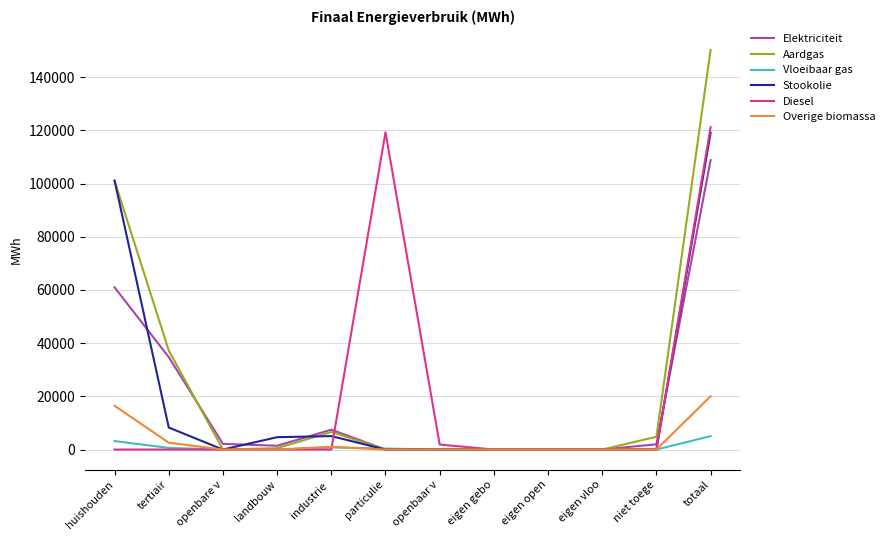

Is it true that Overige biomassa equals 0.0 at eigen vloo?

True